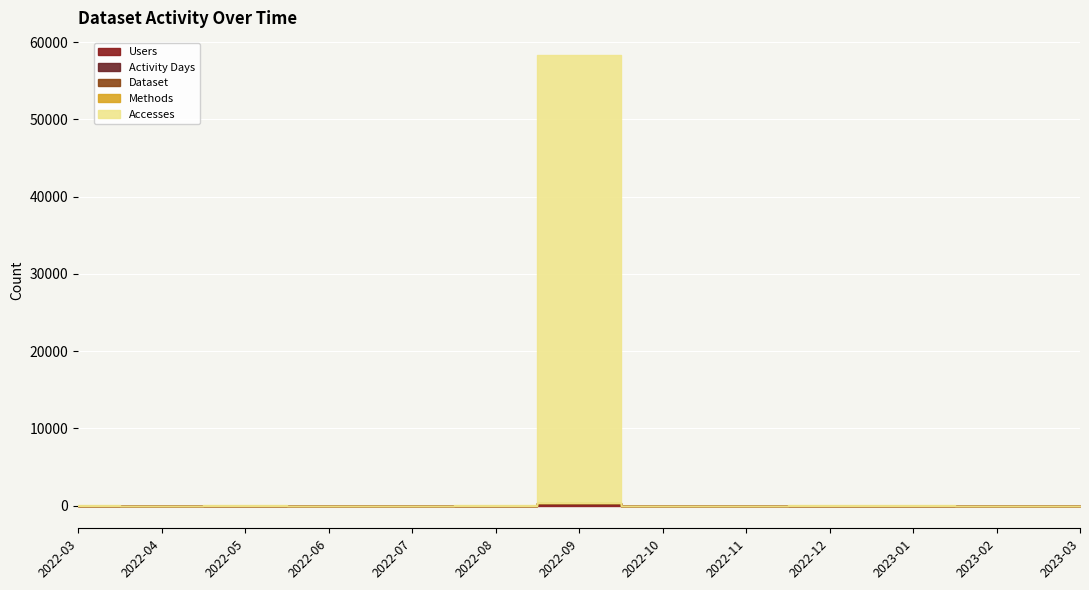

Reading left to right, list all the values displayed in this chart.

Users: 2022-03=5	2022-04=2	2022-05=2	2022-06=1	2022-07=4	2022-08=3	2022-09=195	2022-10=0	2022-11=1	2022-12=8	2023-01=3	2023-02=1	2023-03=5
Methods: 2022-03=1	2022-04=1	2022-05=2	2022-06=1	2022-07=1	2022-08=1	2022-09=1	2022-10=0	2022-11=1	2022-12=1	2023-01=1	2023-02=1	2023-03=1
Dataset: 2022-03=1	2022-04=1	2022-05=1	2022-06=1	2022-07=1	2022-08=1	2022-09=1	2022-10=0	2022-11=1	2022-12=1	2023-01=1	2023-02=1	2023-03=1
Accesses: 2022-03=61	2022-04=2	2022-05=116	2022-06=1	2022-07=7	2022-08=107	2022-09=57965	2022-10=0	2022-11=1	2022-12=94	2023-01=47	2023-02=3	2023-03=9
Activity Days: 2022-03=5	2022-04=2	2022-05=2	2022-06=1	2022-07=4	2022-08=4	2022-09=195	2022-10=0	2022-11=1	2022-12=9	2023-01=3	2023-02=2	2023-03=5